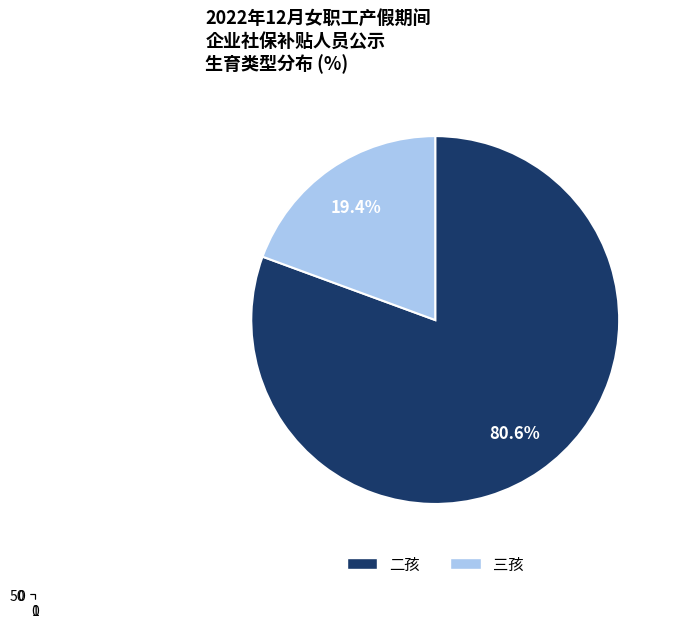

Is there any slice that represents more than half of the pie?

Yes